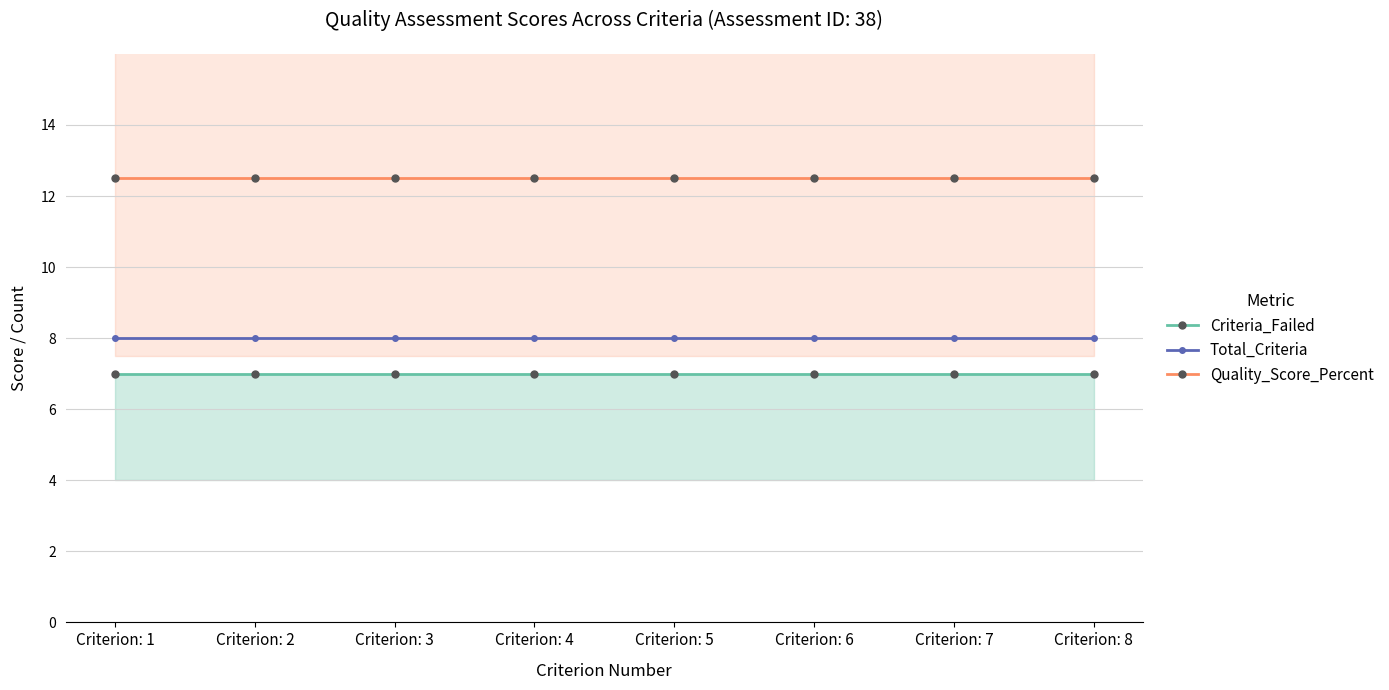

The value of Total_Criteria at Criterion: 3 is 3.4. True or false?

False